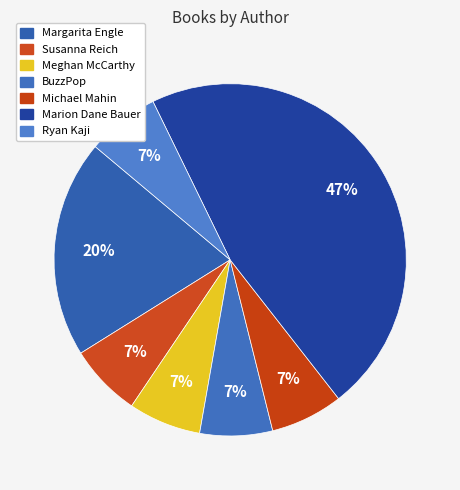

How many segments does this pie chart have?

7